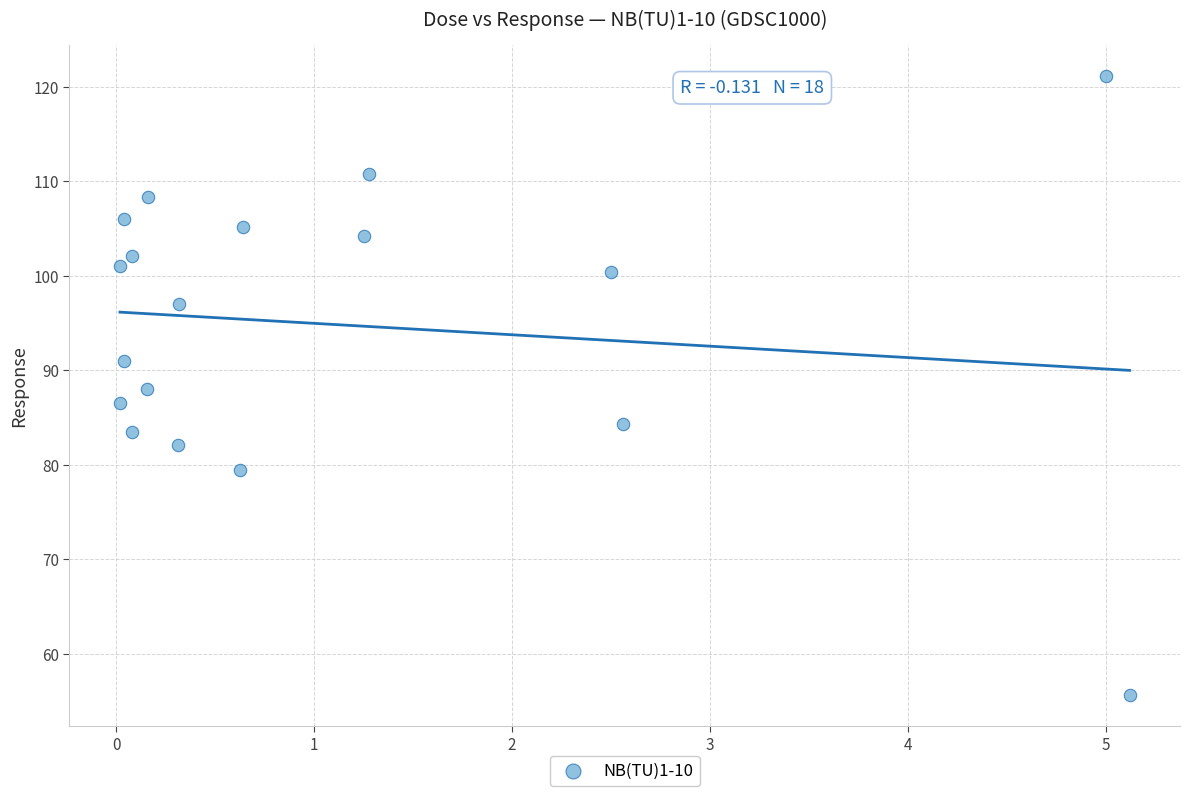

What is the range of Y values (max minus min)?

65.6